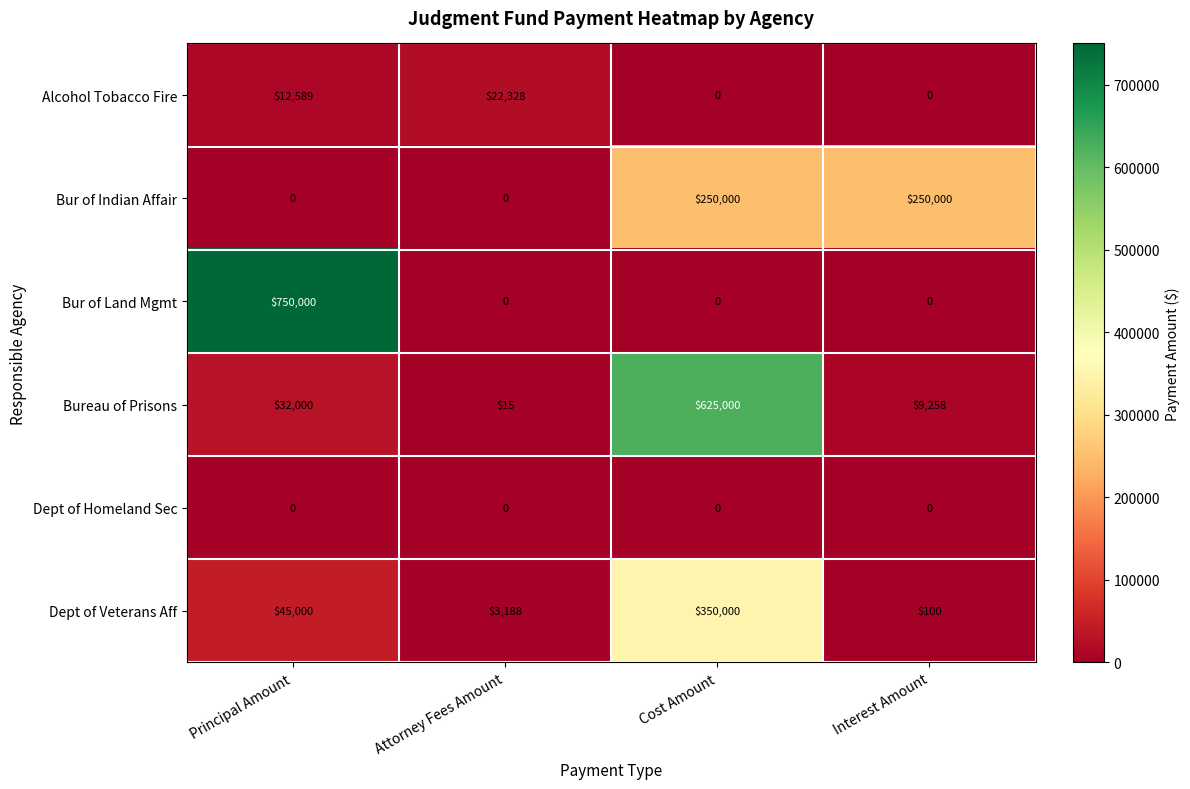

What is the total value across all series at Principal Amount?

839589